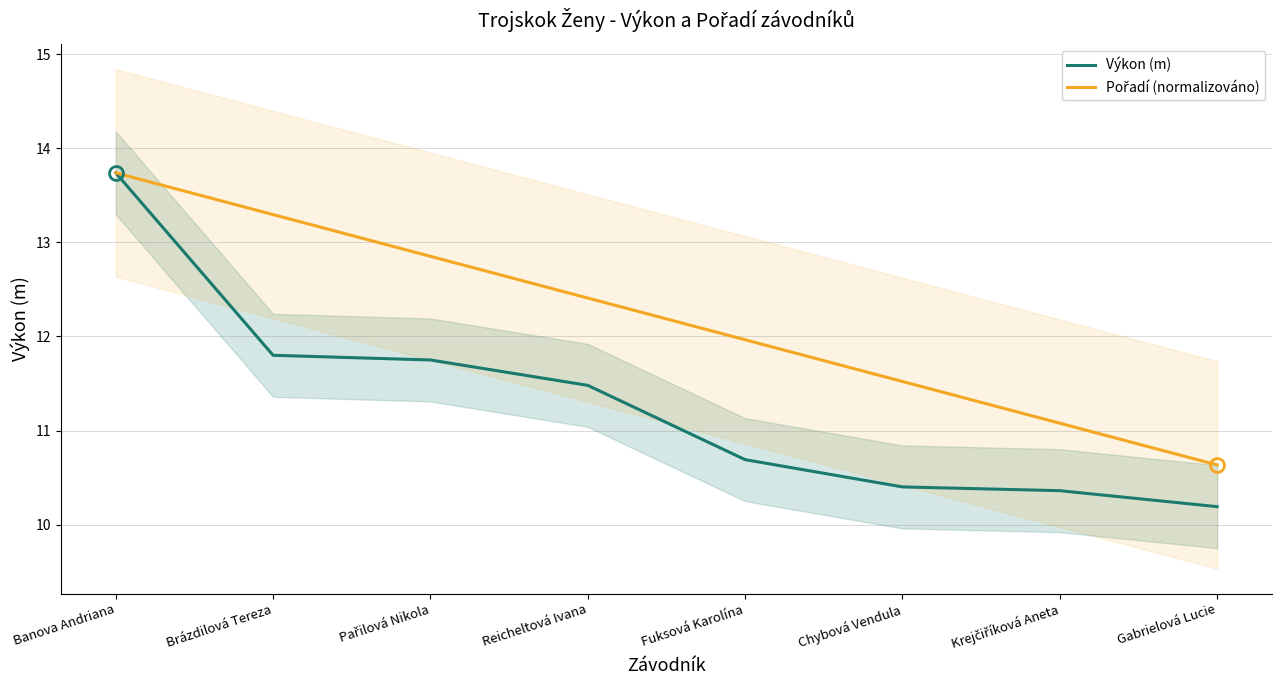

Reading left to right, extract all data points from this chart.

Výkon (m): 13.7	11.8	11.8	11.5	10.7	10.4	10.4	10.2
Pořadí (normalizováno): 13.7	13.3	12.9	12.4	12.0	11.5	11.1	10.6